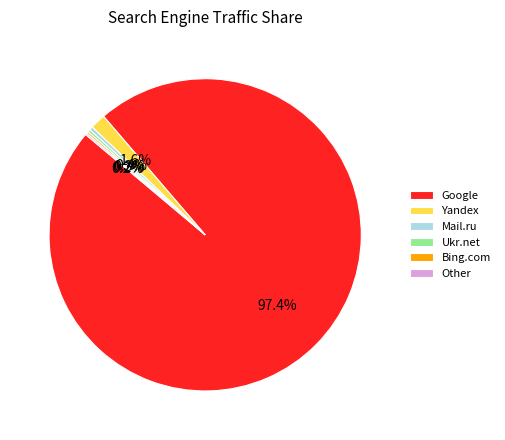

How much of the chart is everything except Mail.ru?

99.6%